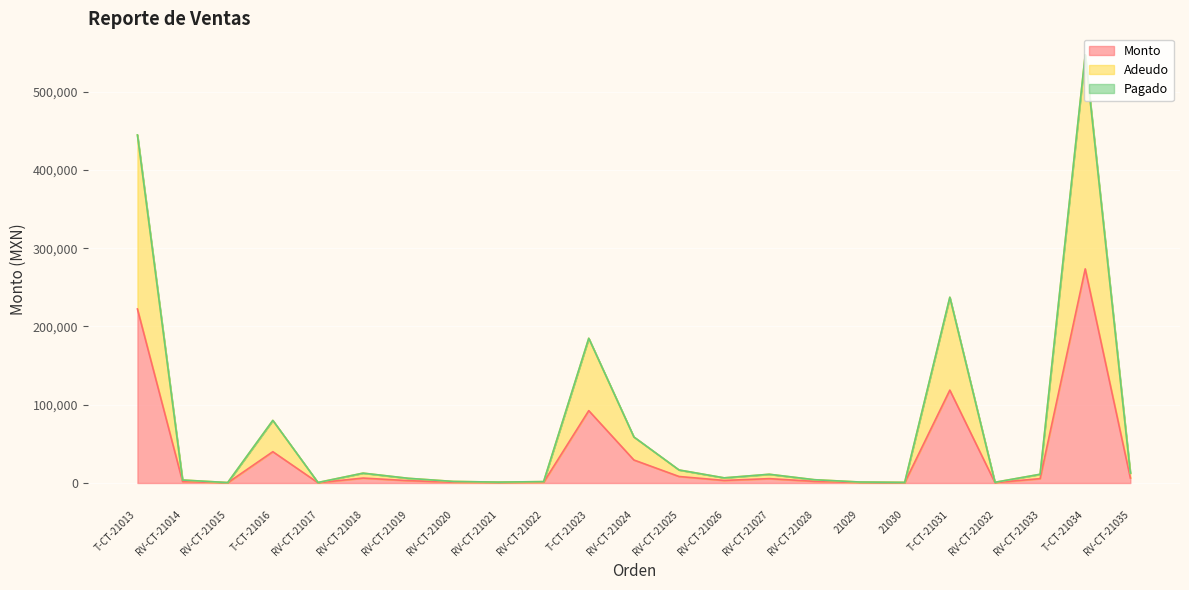

True or false: Monto and Adeudo cross at least once.

False